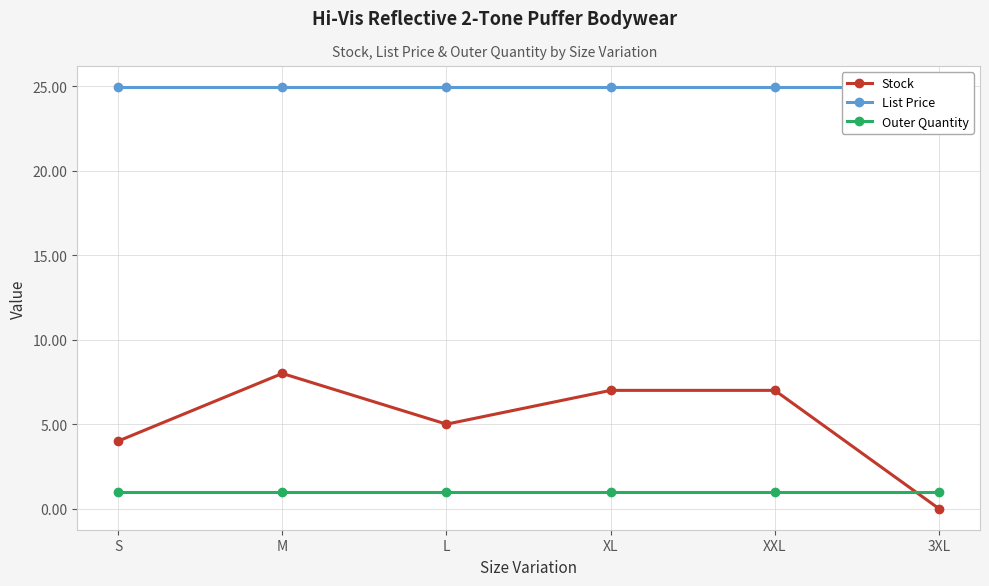

Rank the series by their average value, from lowest to highest.

Outer Quantity, Stock, List Price